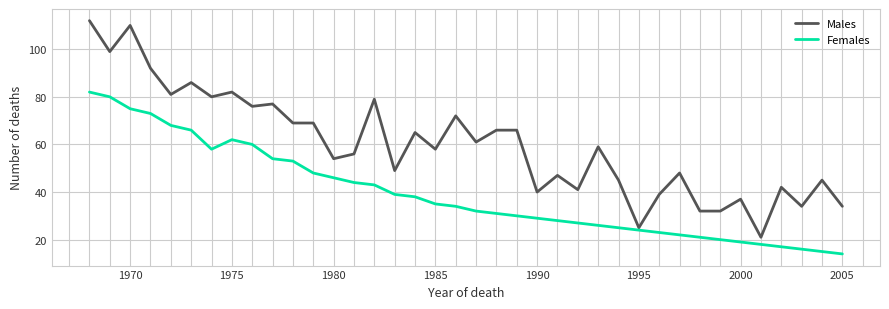

How many lines are shown in the chart?

2